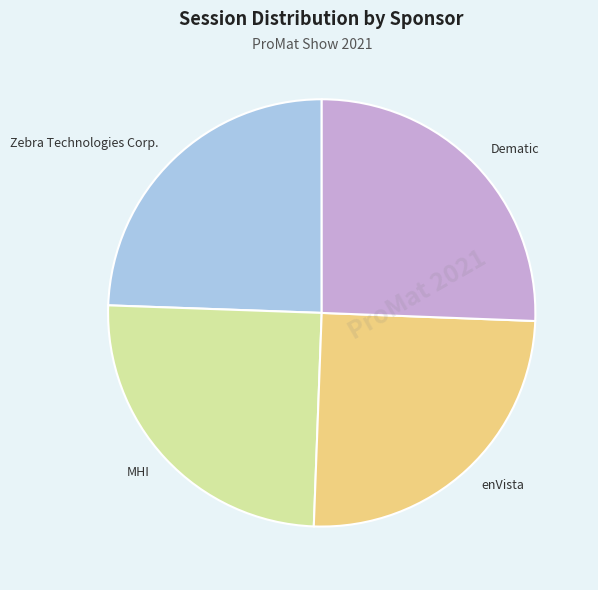

Count the number of slices in the pie.

4